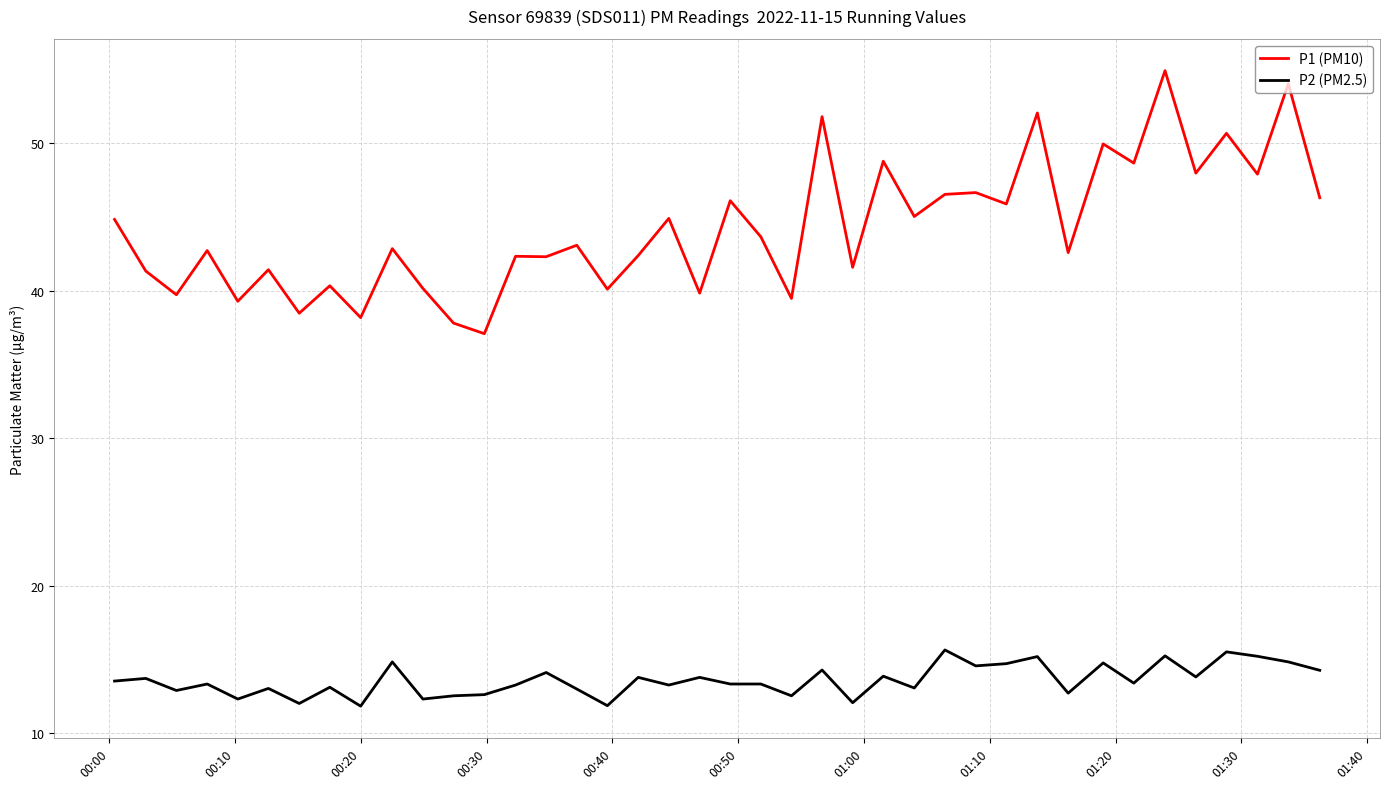

Which series has the largest total across all categories?

P1 (PM10)